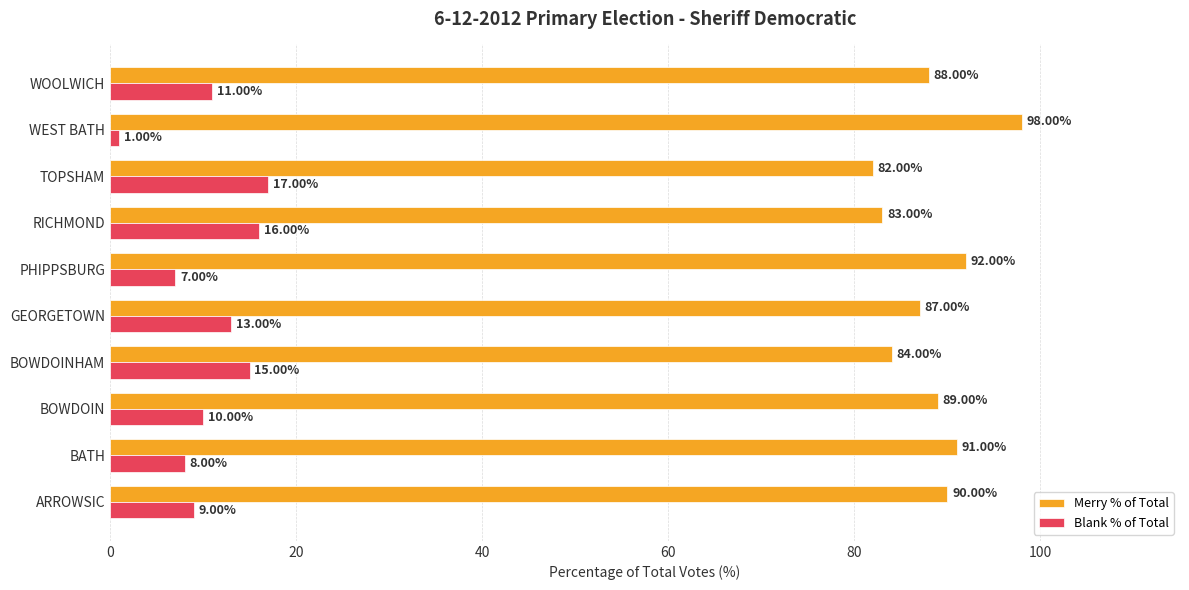

Rank the series at PHIPPSBURG from highest to lowest value.

Merry % of Total, Blank % of Total